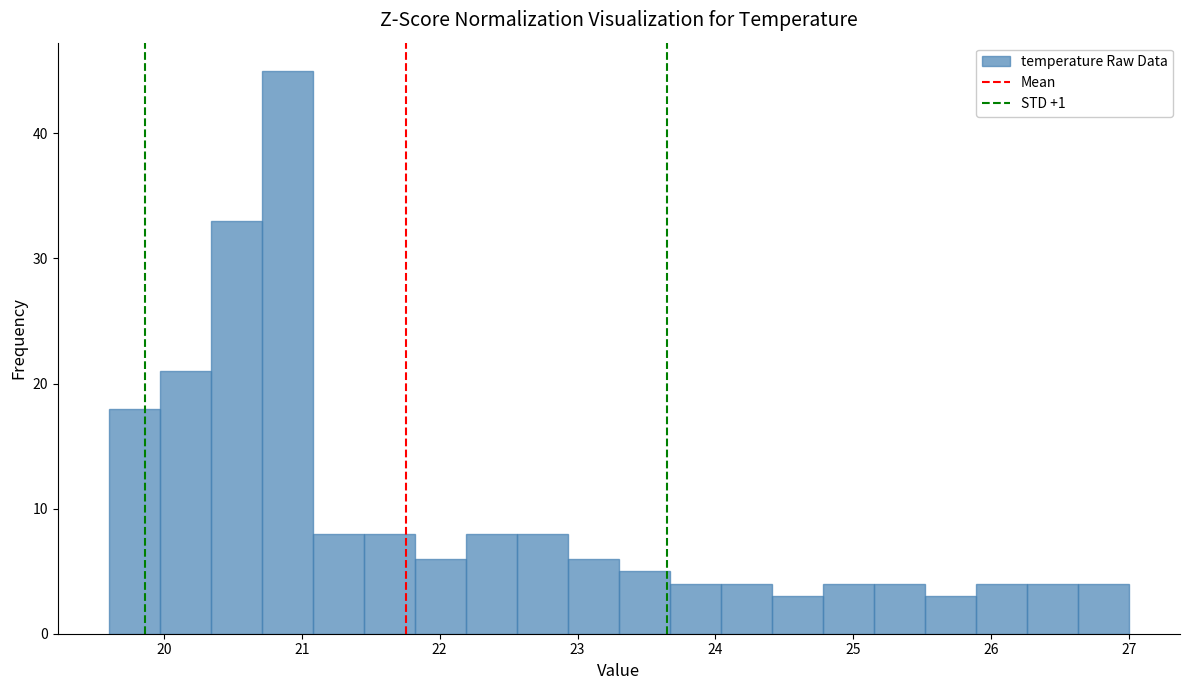

Read against the x-axis, roughly where is the centre of the tallest bar?

20.9